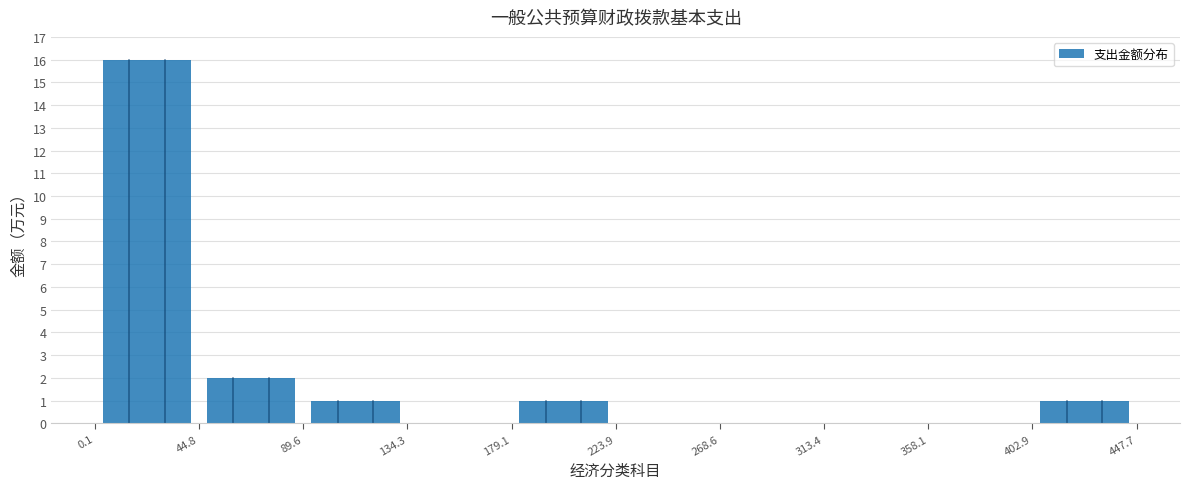

Which range on the x-axis has the tallest bar?

0.1 to 44.8